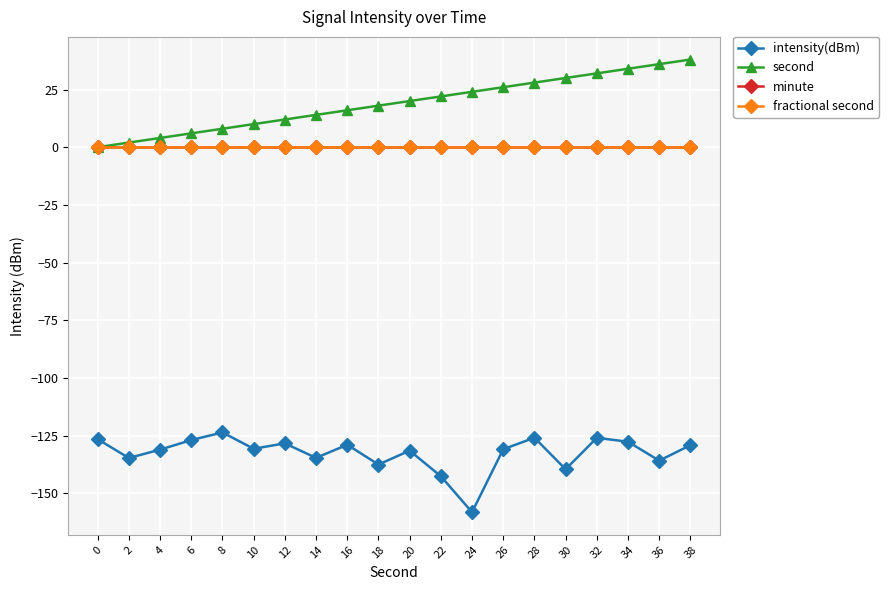

What is the minimum value shown in the chart?

-158.2